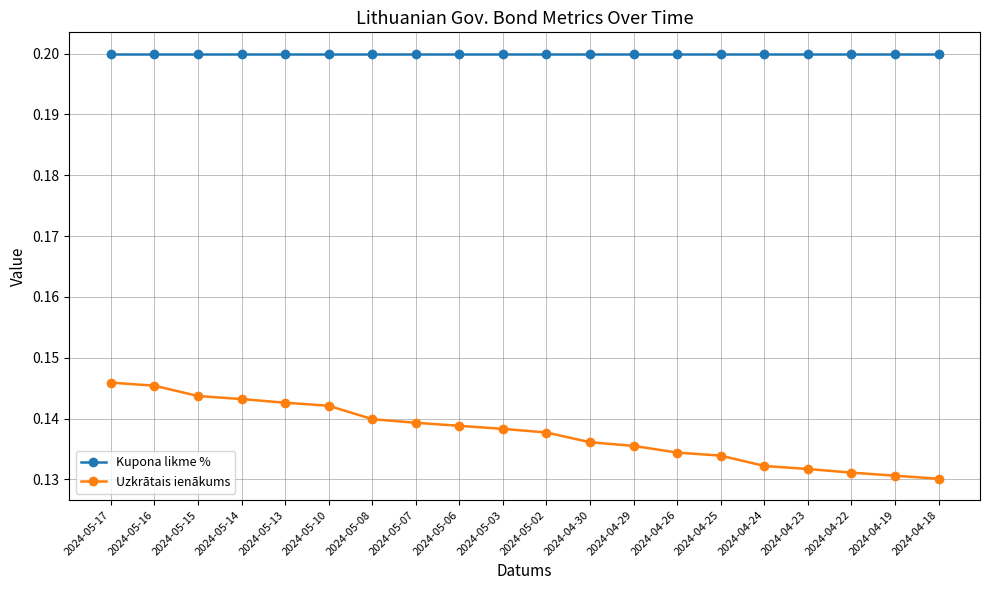

What position from the left is 2024-04-22?

18